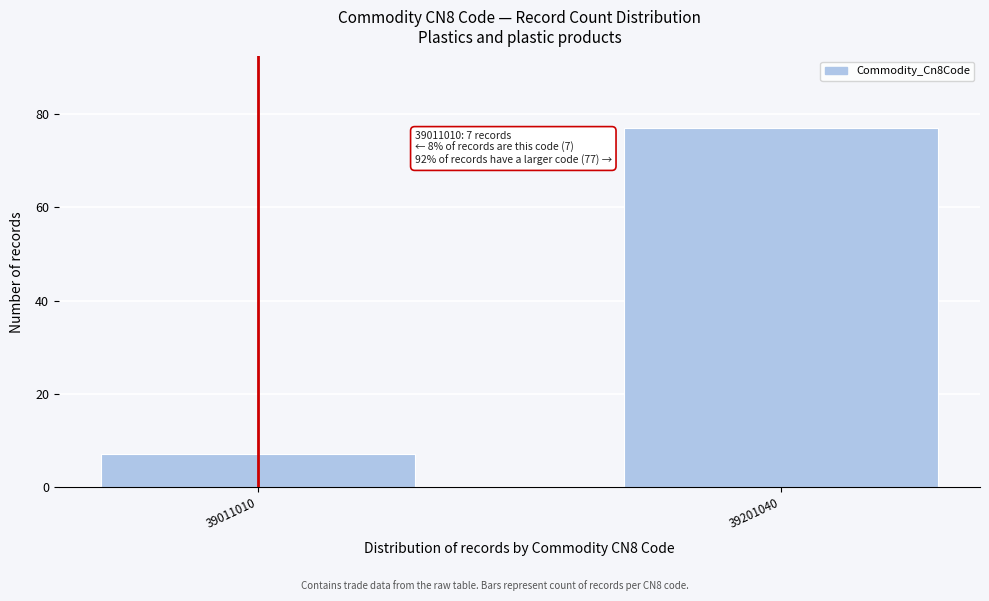

Reading left to right, what are all the values shown in this chart?

39011010=7	39201040=77